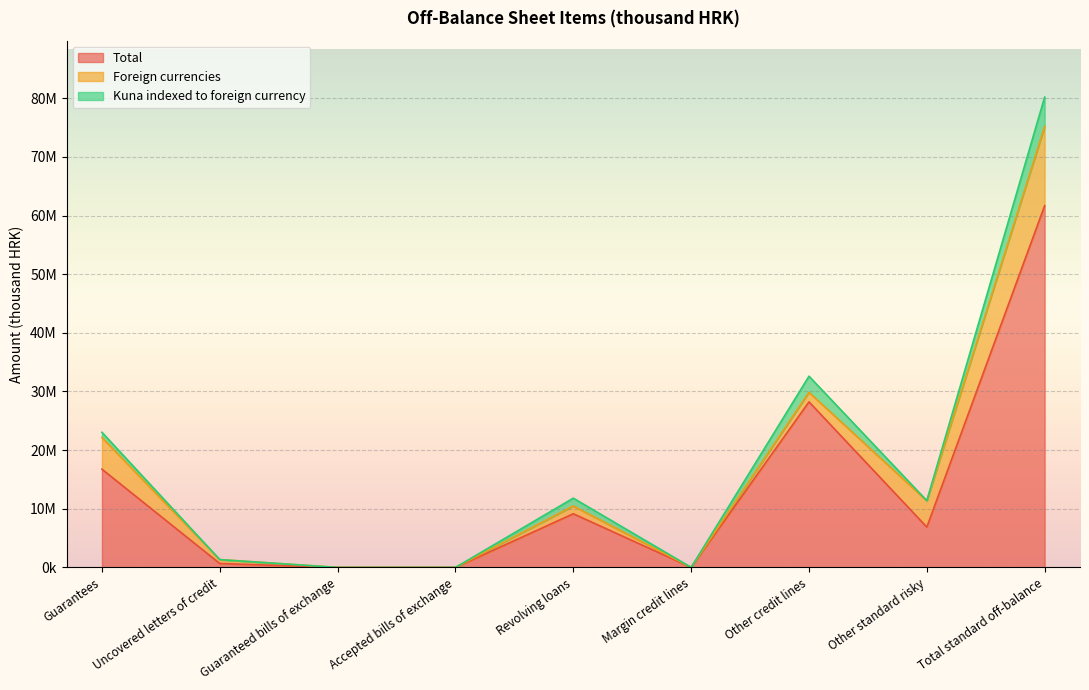

The Foreign currencies series shows 13491754 at Total standard off-balance. True or false?

True